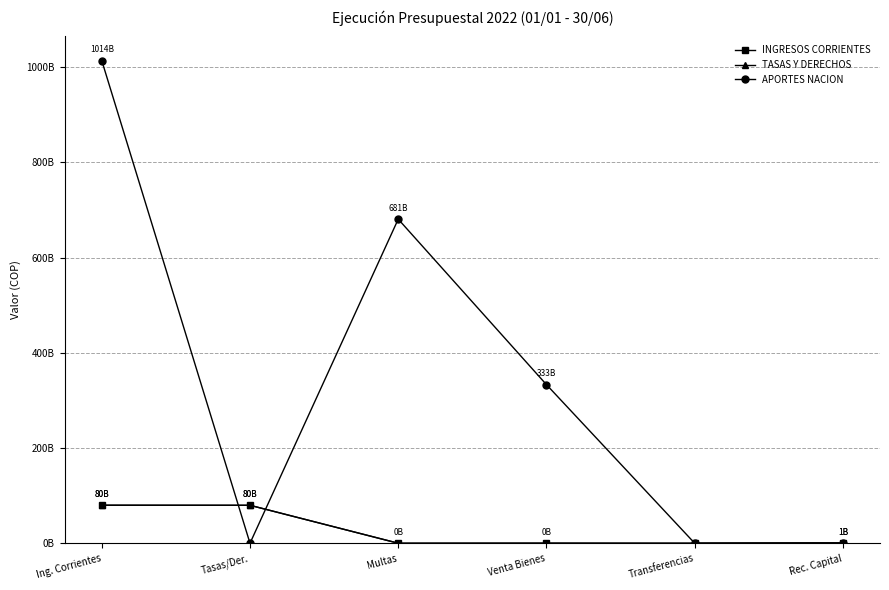

What is the label of the 2nd point from the right?

Transferencias